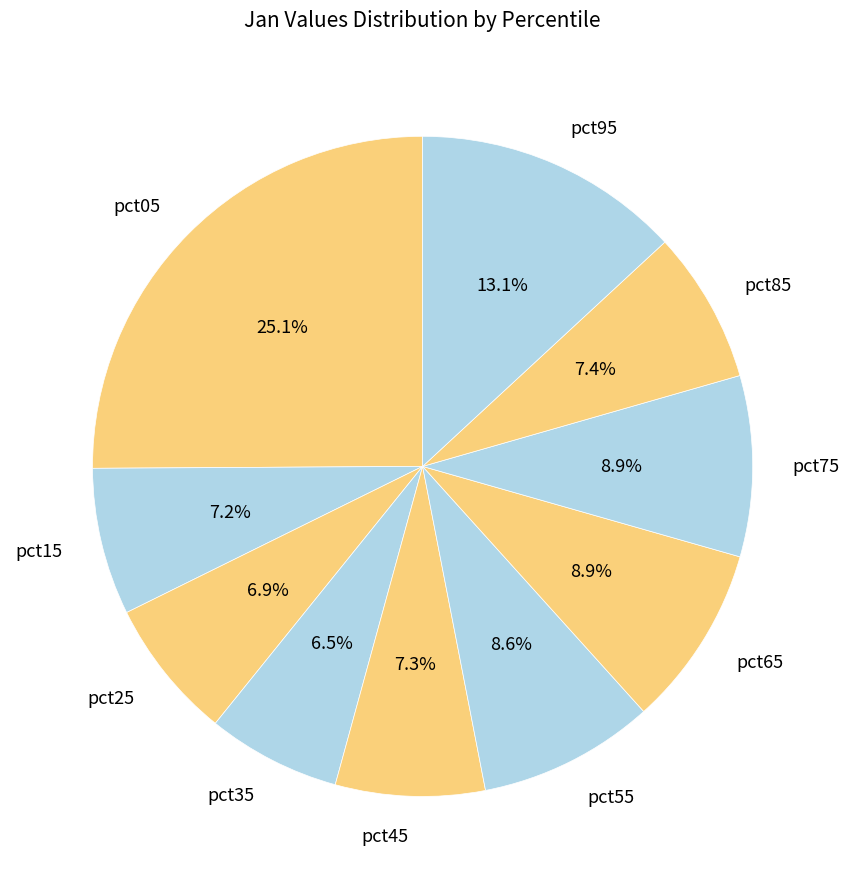

Does pct55 account for over 50% of the chart?

No